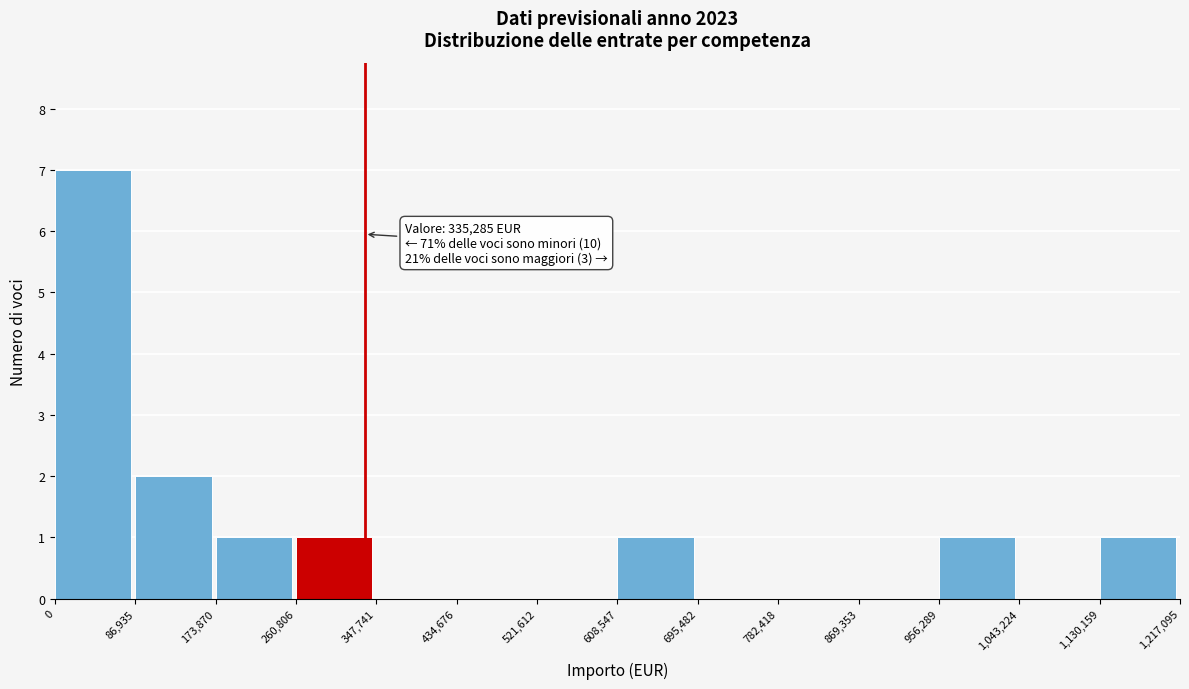

Which range on the x-axis has the tallest bar?

0 to 86,935